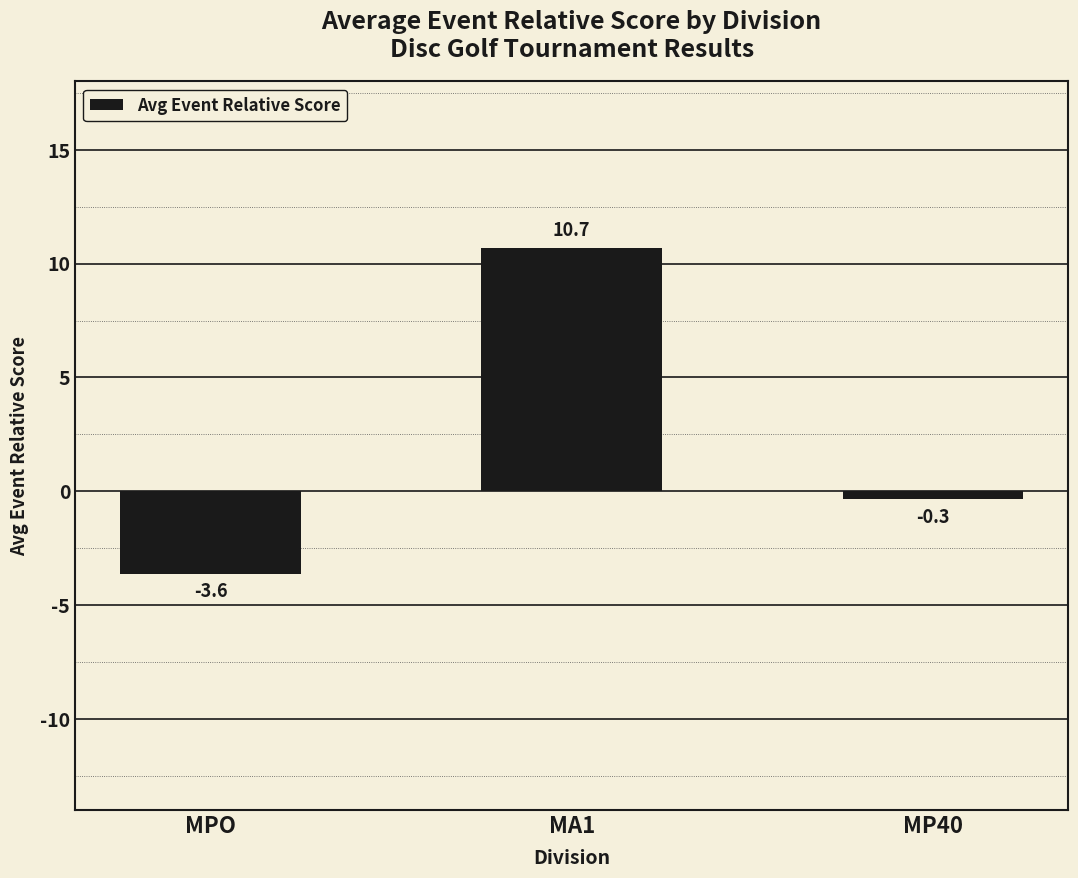

What is the minimum value shown in the chart?

-3.6